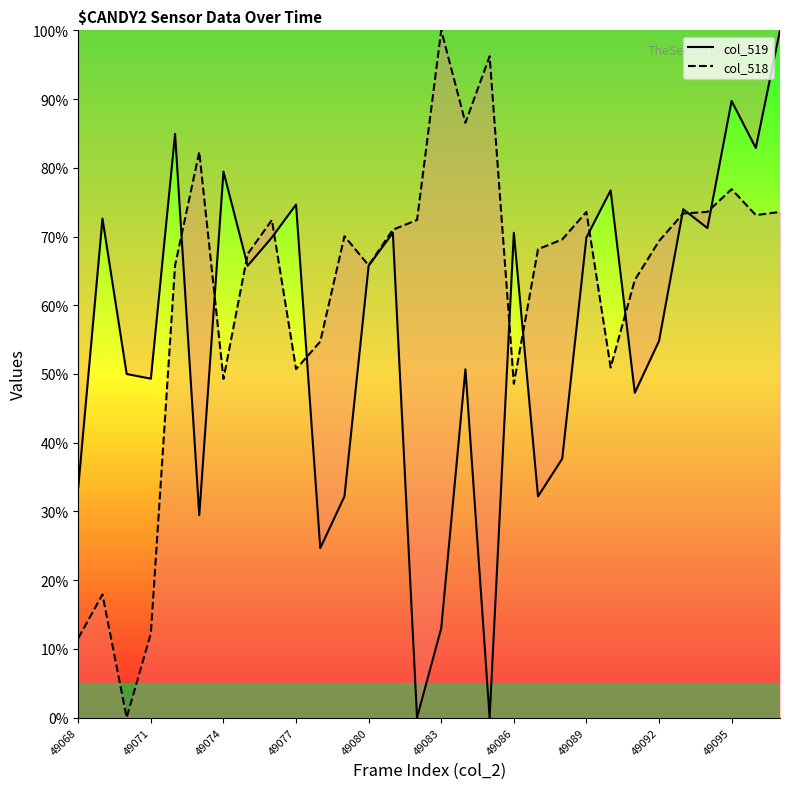

How many lines are shown in the chart?

2